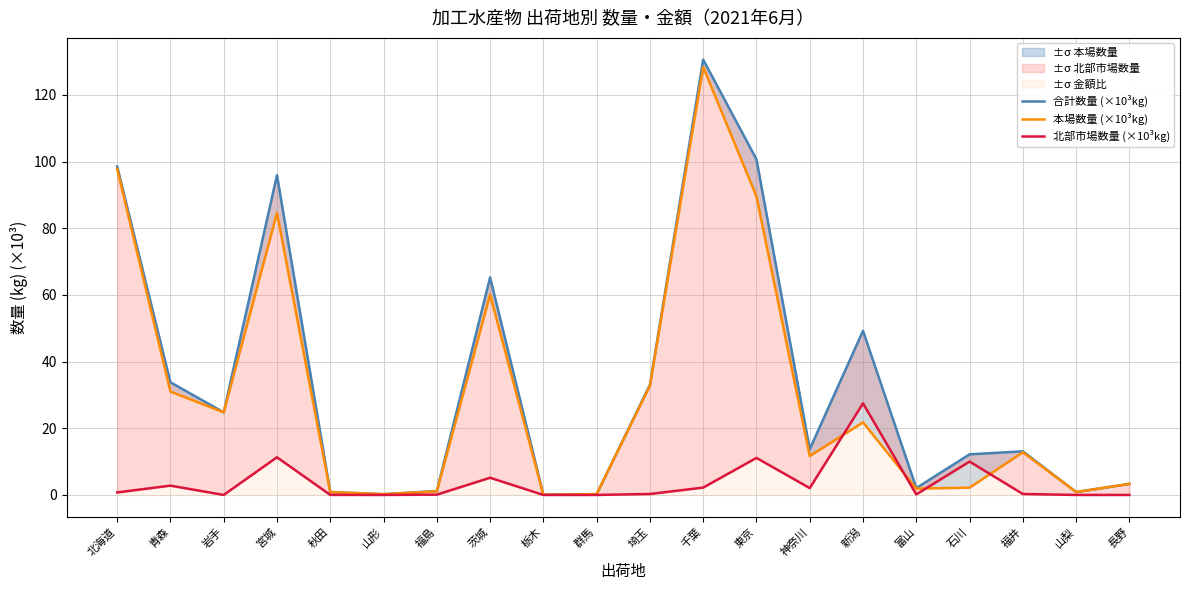

Which series has the widest spread of values?

合計数量 (×10³kg)